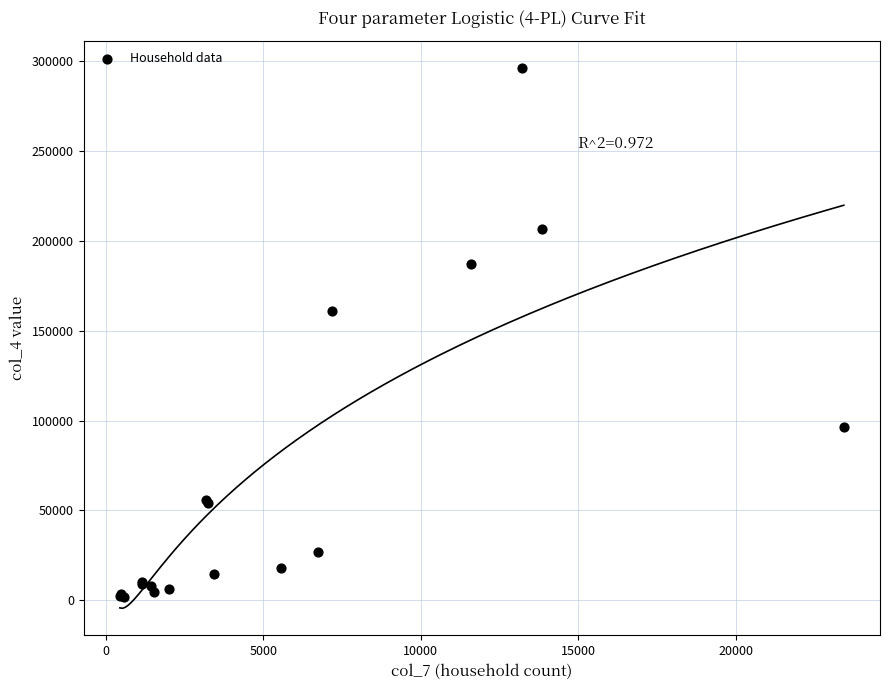

What Y value in the scatter plot is closest to 149108?

161022